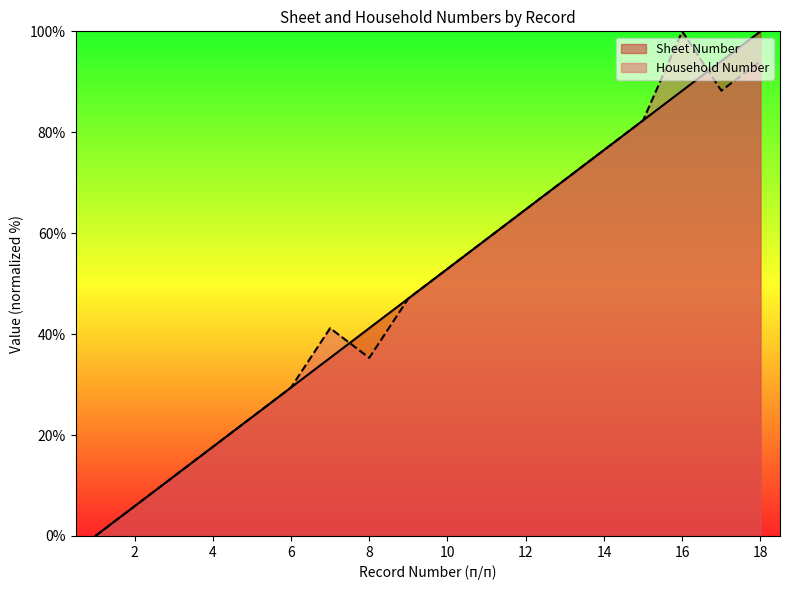

Reading left to right, what are all the values shown in this chart?

Sheet Number: 0.0	5.9	11.8	17.6	23.5	29.4	35.3	41.2	47.1	52.9	58.8	64.7	70.6	76.5	82.4	88.2	94.1	100.0
Household Number: 0.0	5.9	11.8	17.6	23.5	29.4	41.2	35.3	47.1	52.9	58.8	64.7	70.6	76.5	82.4	100.0	88.2	94.1